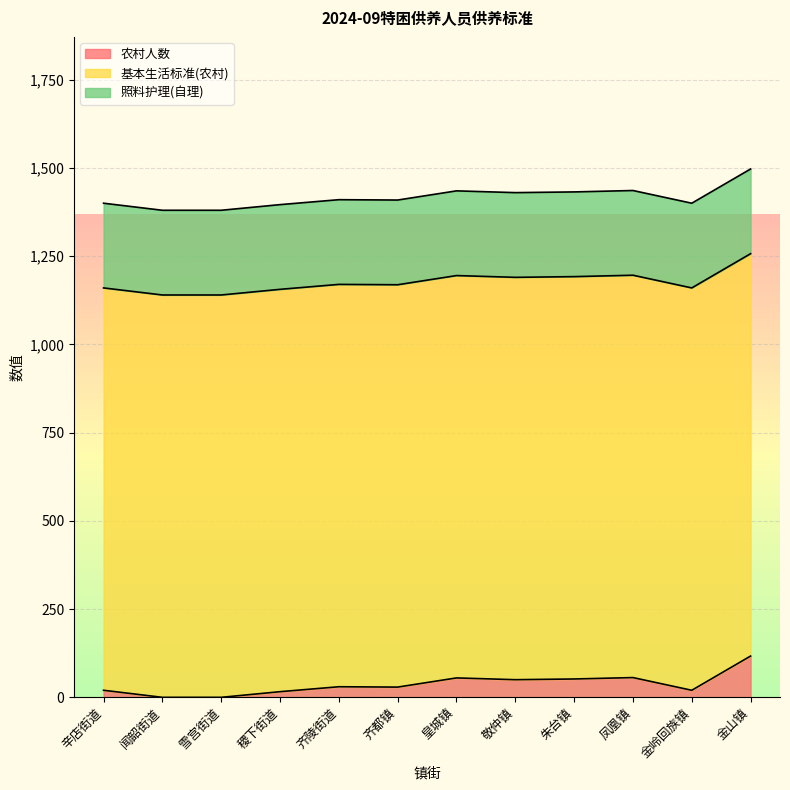

Which series has the largest range (max minus min)?

农村人数